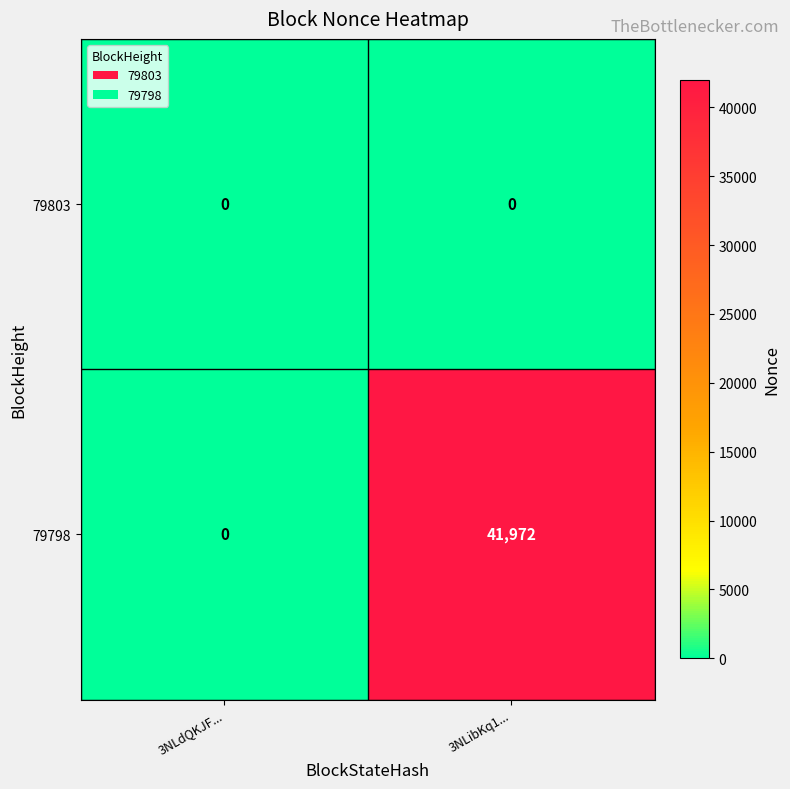

What is the difference between the highest and lowest values at 3NLibKq1...?

41972